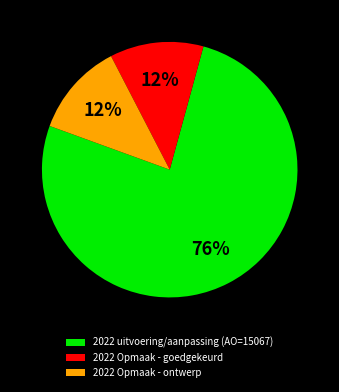

To the nearest percent, what is the combined percentage of 2022 Opmaak - ontwerp and 2022 Opmaak - goedgekeurd?

24%